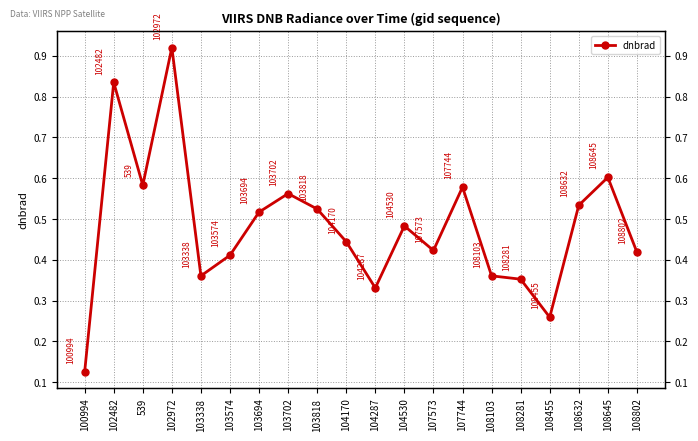

Does the chart have visible grid lines?

Yes